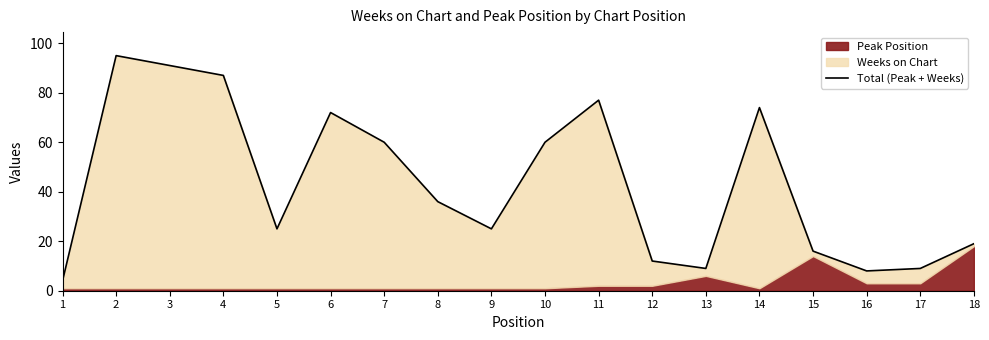

Is it true that the value at 8 is 61?

False